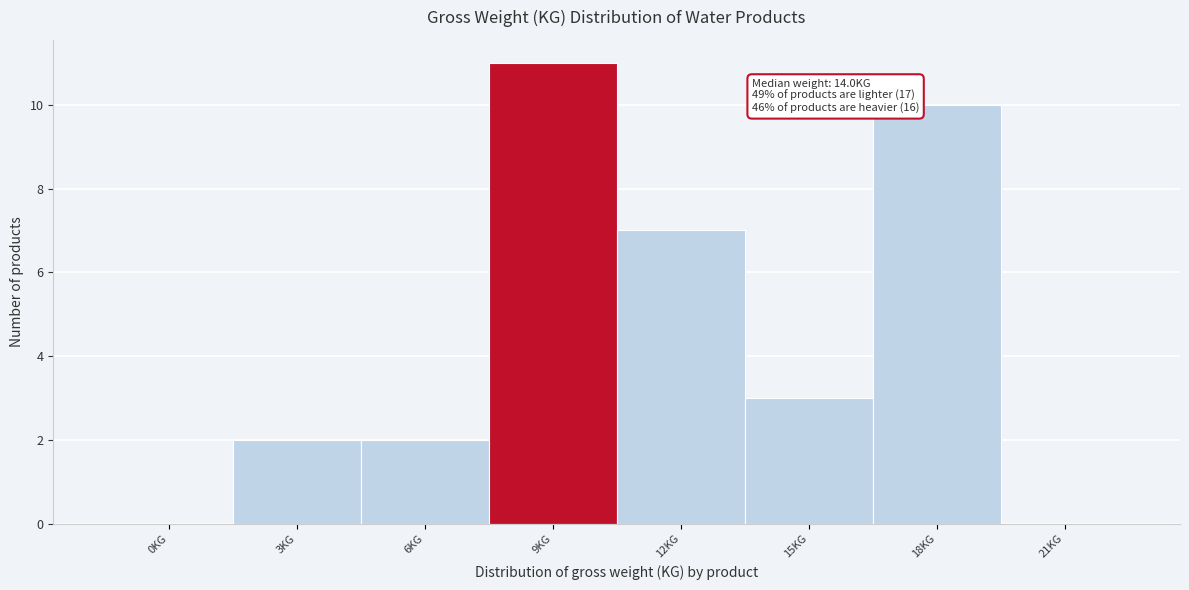

Reading left to right, list all the values displayed in this chart.

0KG=0	3KG=2	6KG=2	9KG=11	12KG=7	15KG=3	18KG=10	21KG=0